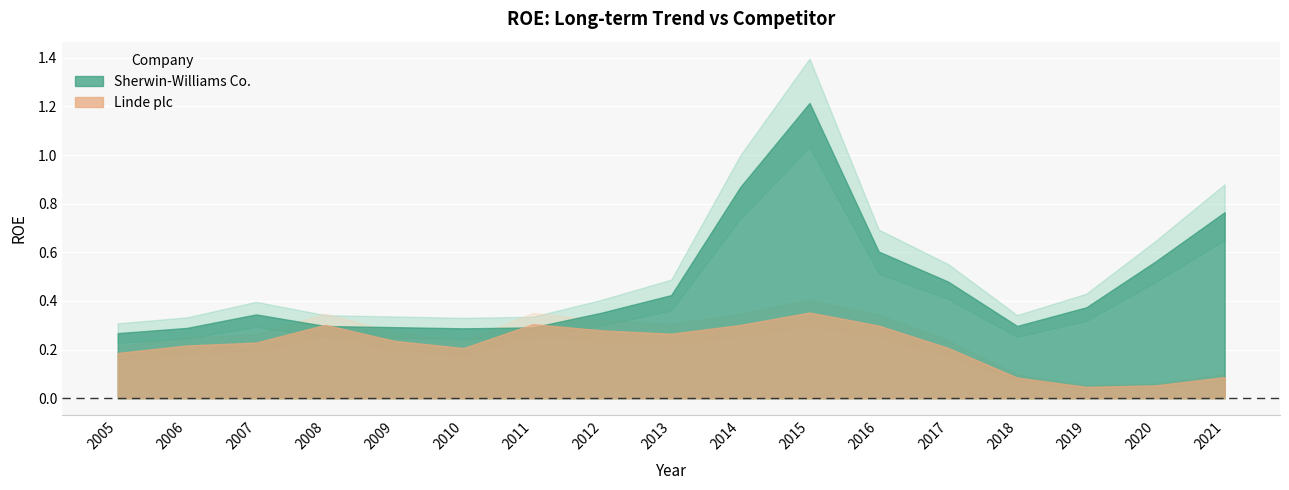

Reading left to right, transcribe all the data shown in this chart.

Sherwin-Williams Co.: 0.3	0.3	0.3	0.3	0.3	0.3	0.3	0.4	0.4	0.9	1.2	0.6	0.5	0.3	0.4	0.6	0.8
Linde plc: 0.2	0.2	0.2	0.3	0.2	0.2	0.3	0.3	0.3	0.3	0.4	0.3	0.2	0.1	0.0	0.1	0.1